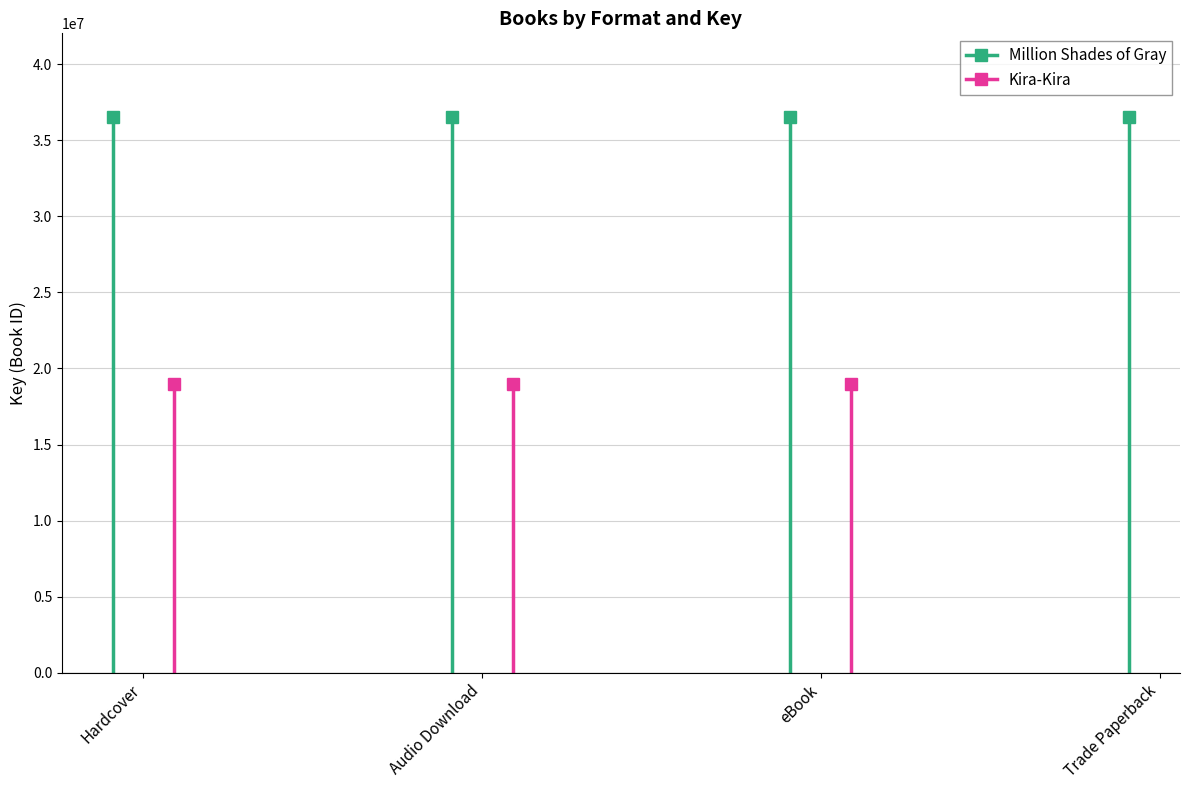

True or false: Million Shades of Gray has more than 0 interior local peaks.

False